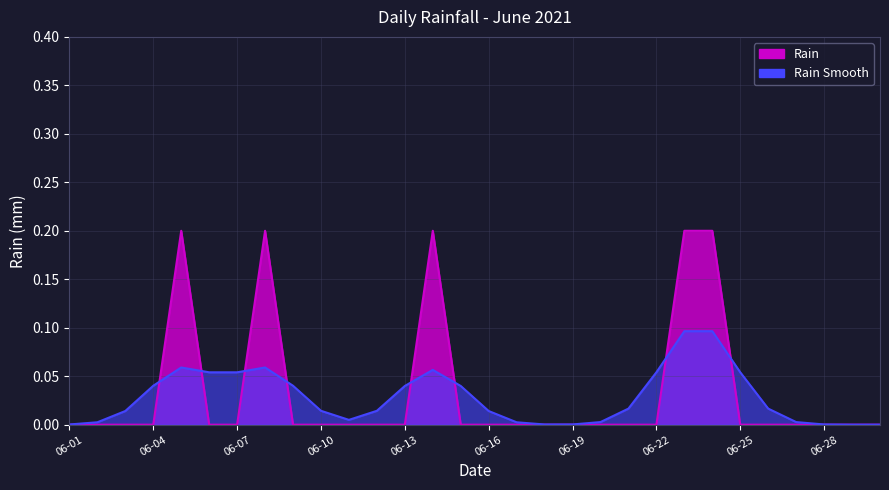

What is the value of the 24th point from the left?

0.2